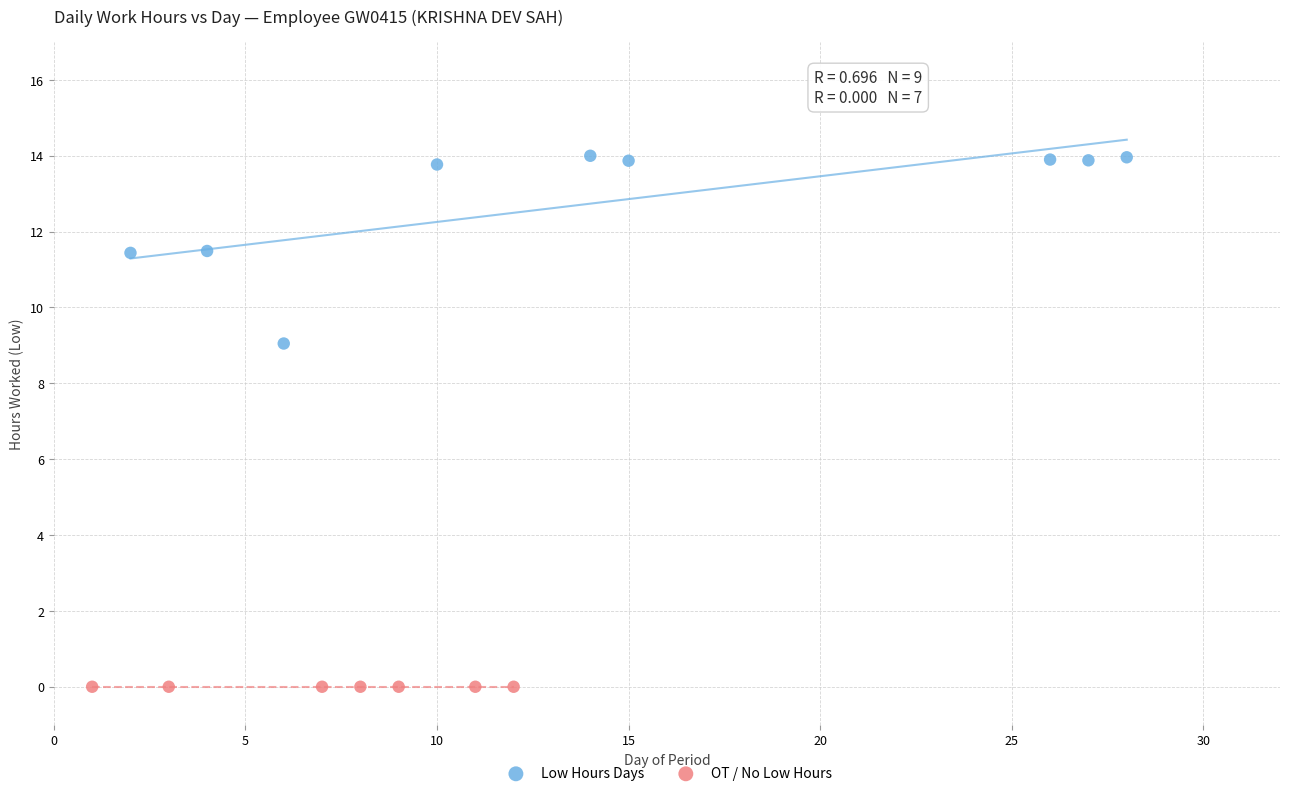

Which series contains the highest Y value?

Low Hours Days